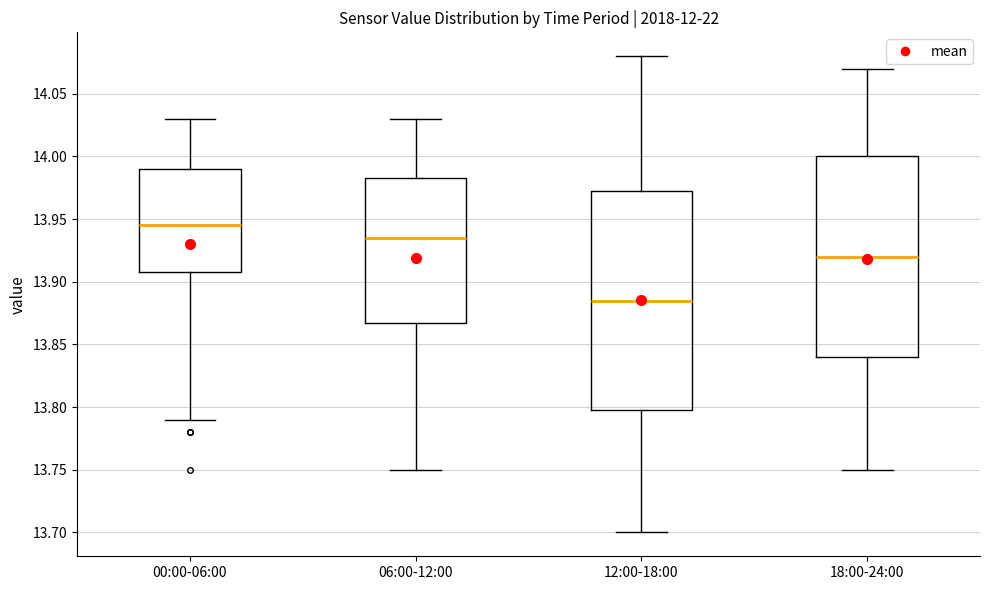

Reading left to right, transcribe this box plot: for each box, give where its median line is, the range the box spans, and where its two whiskers end, as read against the y-axis. The values are not printed on the chart, so give them approximately, as read against the axis.

00:00-06:00: median 13.945, box 13.910 to 13.990, whiskers 13.790 to 14.030
06:00-12:00: median 13.935, box 13.870 to 13.985, whiskers 13.750 to 14.030
12:00-18:00: median 13.885, box 13.800 to 13.975, whiskers 13.700 to 14.080
18:00-24:00: median 13.920, box 13.840 to 14.000, whiskers 13.750 to 14.070